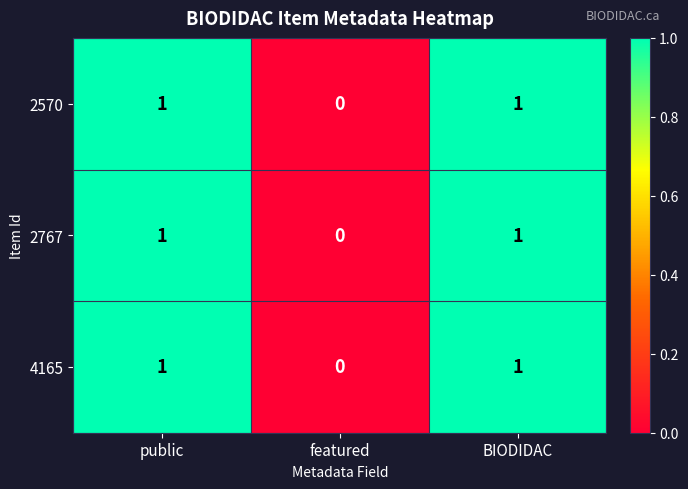

How many 2570 values are between 0 and 1?

3